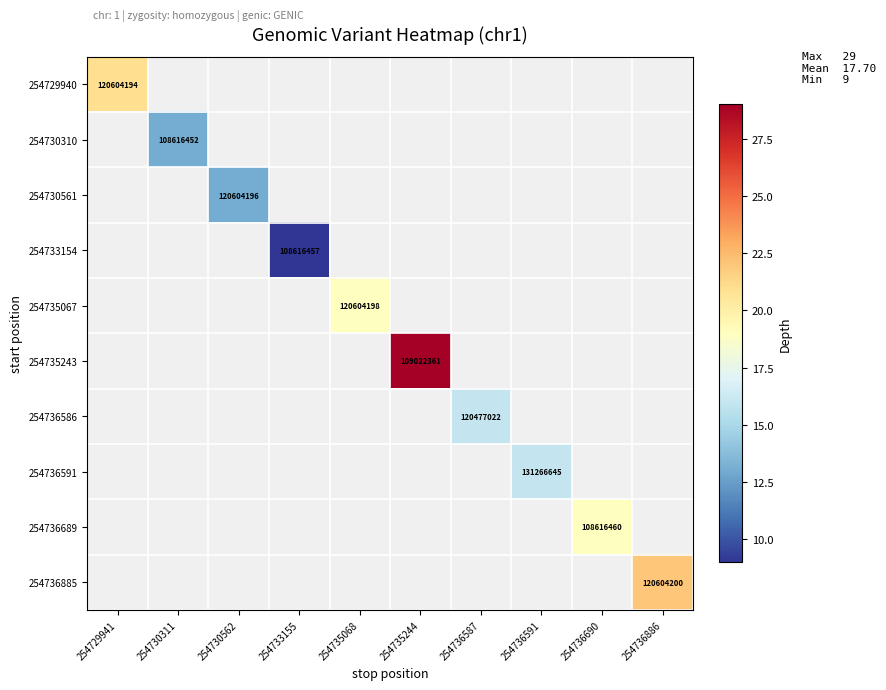

True or false: 254733154 has a value of 108616457 at 254733155.

True